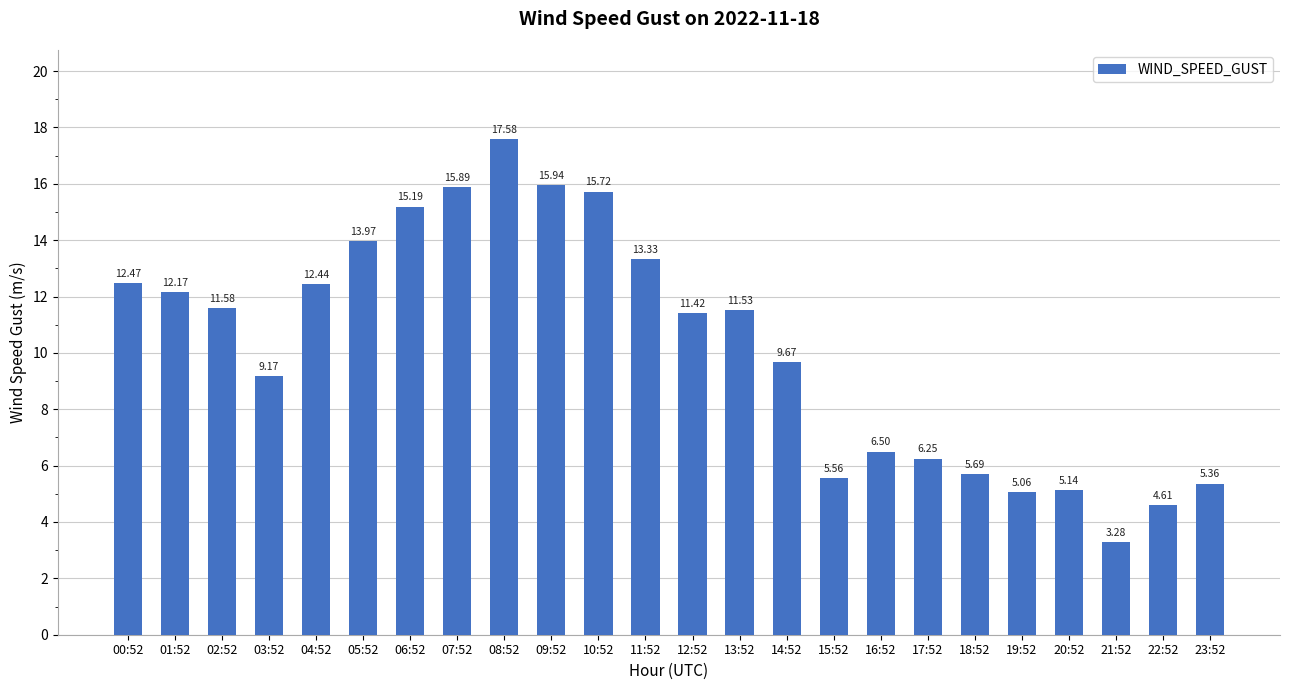

What position from the left is 06:52?

7